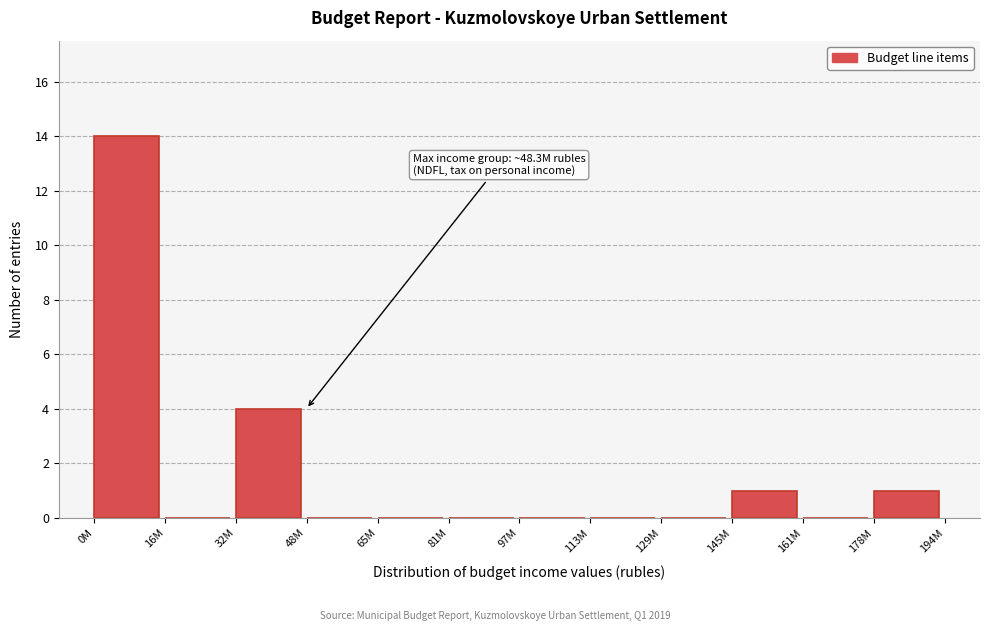

Reading right to left, what are all the values shown in this chart?

178M=1	161M=0	145M=1	129M=0	113M=0	97M=0	81M=0	65M=0	48M=0	32M=4	16M=0	0M=14